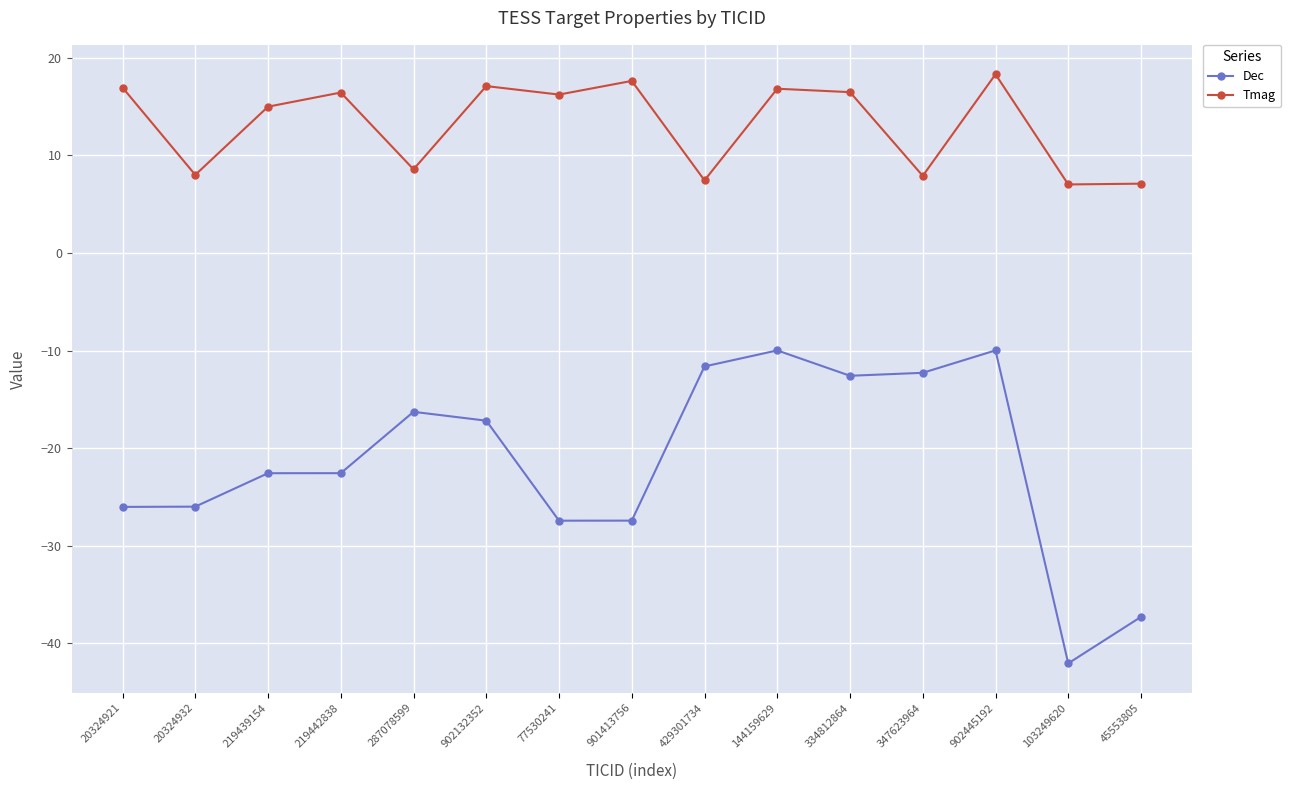

What is the total value across all series at 45553805?

-30.2